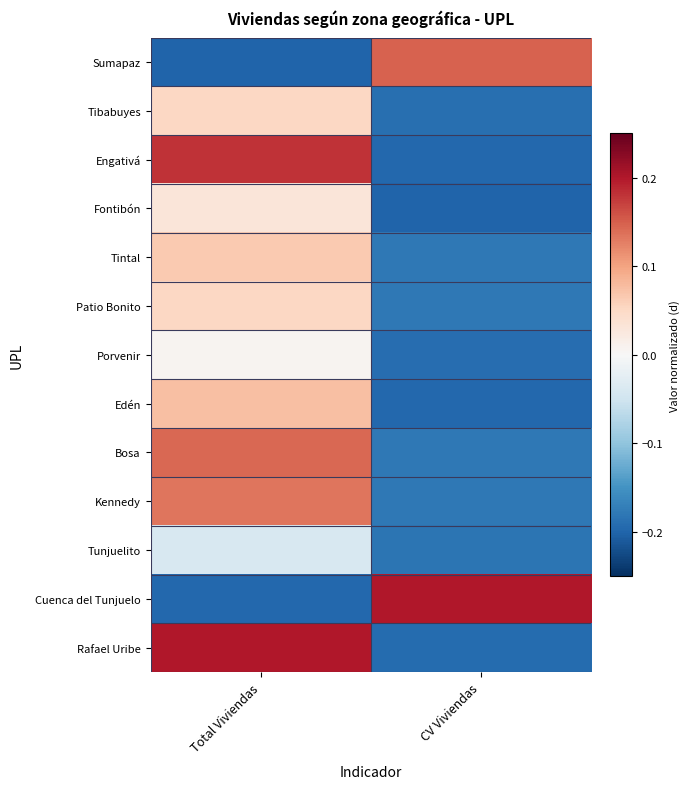

Reading left to right, transcribe all the data shown in this chart.

Sumapaz: Total Viviendas=-0.2	CV Viviendas=0.1
Tibabuyes: Total Viviendas=0.1	CV Viviendas=-0.2
Engativá: Total Viviendas=0.2	CV Viviendas=-0.2
Fontibón: Total Viviendas=0.0	CV Viviendas=-0.2
Tintal: Total Viviendas=0.1	CV Viviendas=-0.2
Patio Bonito: Total Viviendas=0.1	CV Viviendas=-0.2
Porvenir: Total Viviendas=0.0	CV Viviendas=-0.2
Edén: Total Viviendas=0.1	CV Viviendas=-0.2
Bosa: Total Viviendas=0.1	CV Viviendas=-0.2
Kennedy: Total Viviendas=0.1	CV Viviendas=-0.2
Tunjuelito: Total Viviendas=-0.0	CV Viviendas=-0.2
Cuenca del Tunjuelo: Total Viviendas=-0.2	CV Viviendas=0.2
Rafael Uribe: Total Viviendas=0.2	CV Viviendas=-0.2